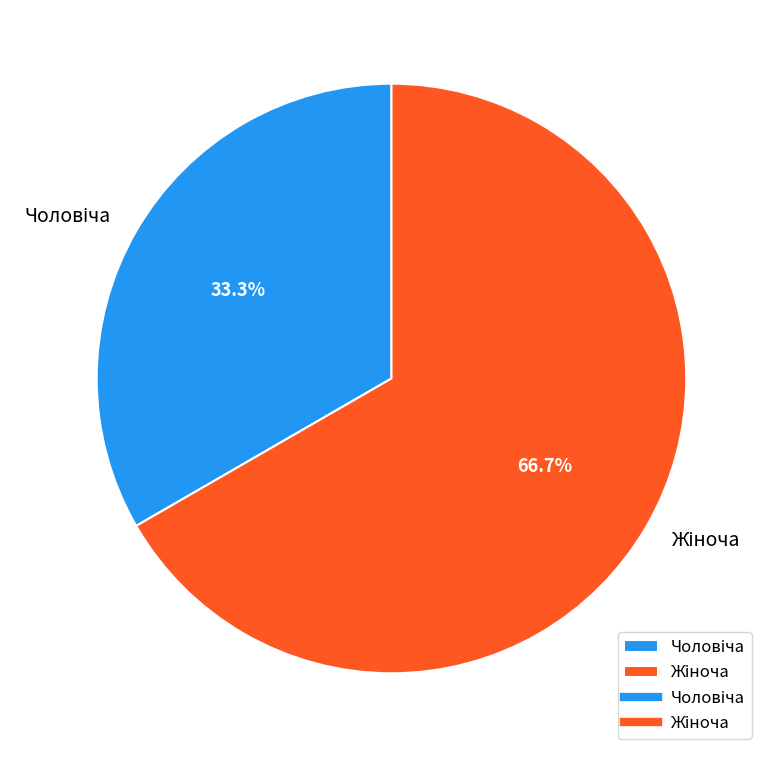

Does any single category account for the majority?

Yes